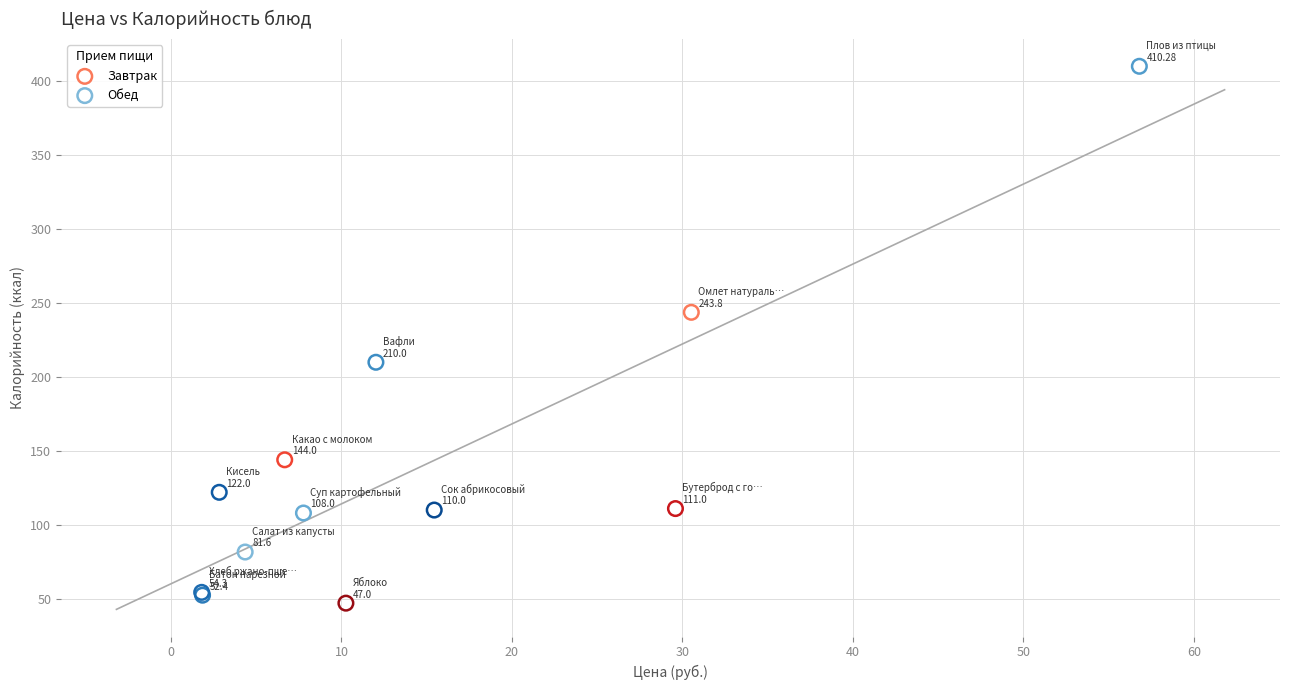

Which series reaches the maximum Y coordinate?

Обед